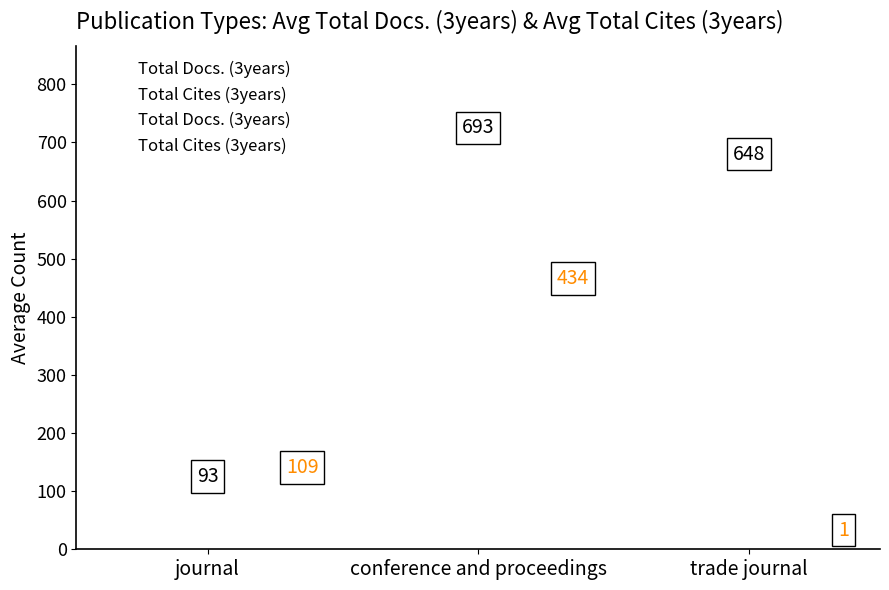

At how many categories does at least one series exceed 375?

2